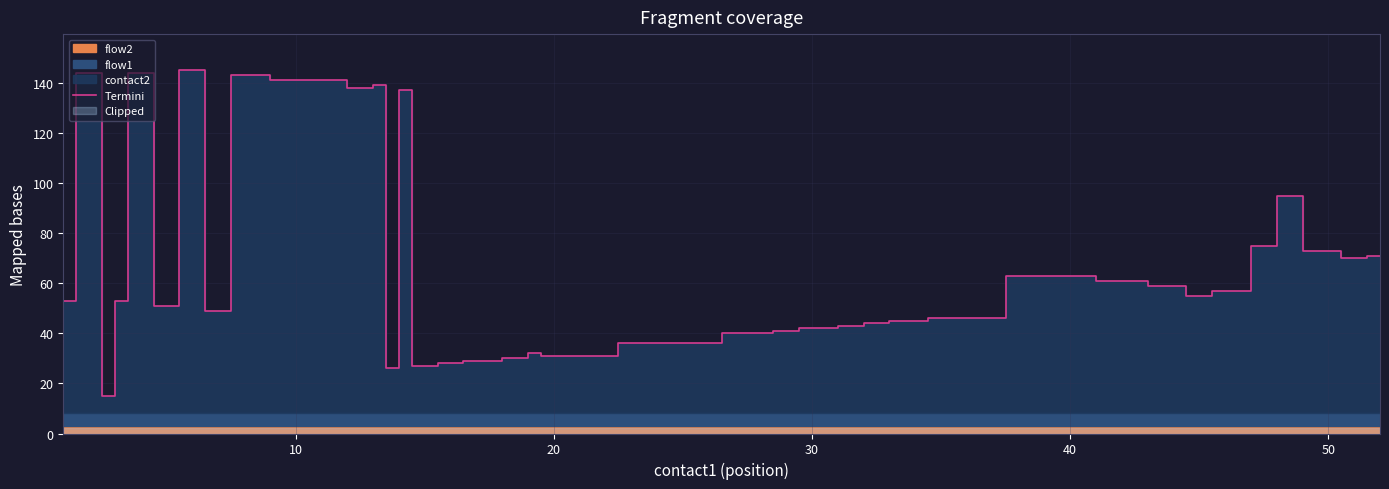

What is the average value?

69